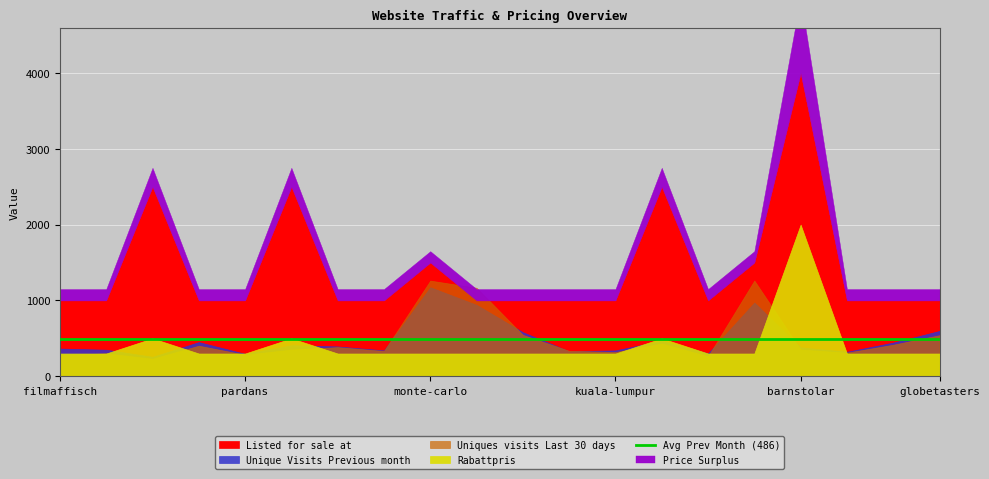

The value of Rabattpris at pardans.se is 491. True or false?

False